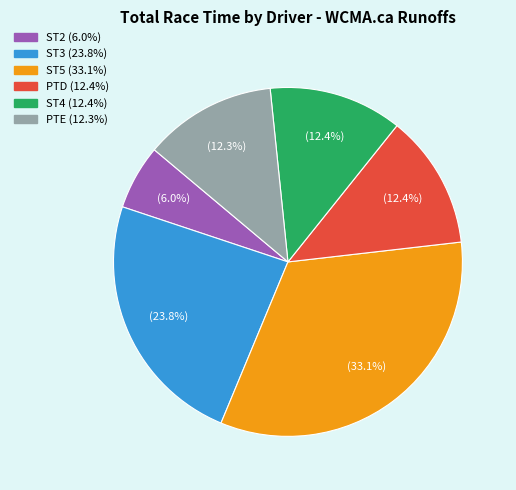

Does any single category account for the majority?

No